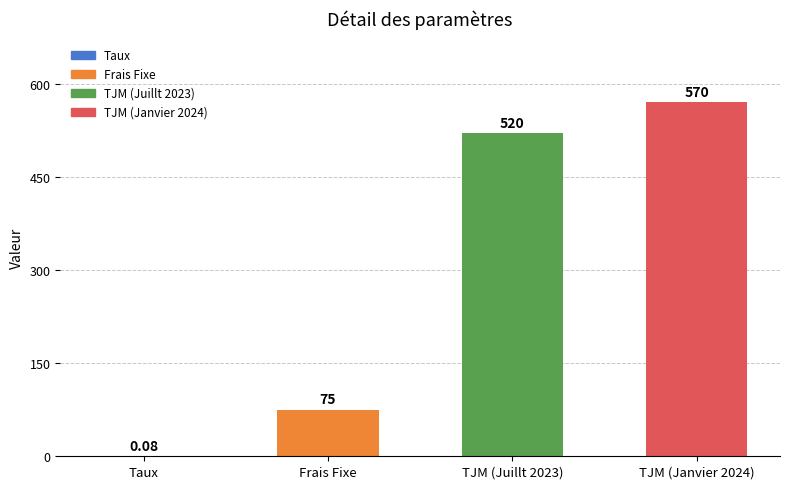

At which label is the value closest to 285?

Frais Fixe